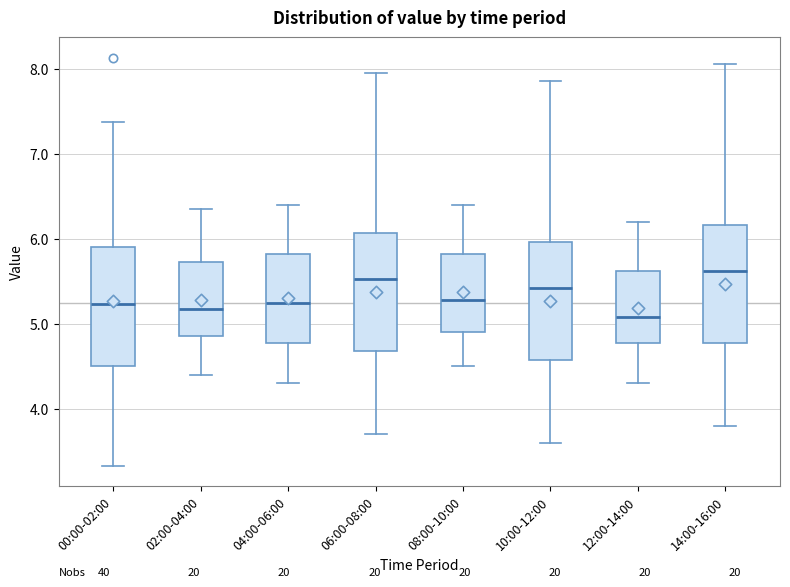

Reading left to right, transcribe this box plot: for each box, give where its median line is, the range the box spans, and where its two whiskers end, as read against the y-axis. The values are not printed on the chart, so give them approximately, as read against the axis.

00:00-02:00: median 5.2, box 4.5 to 5.9, whiskers 3.3 to 7.4
02:00-04:00: median 5.2, box 4.9 to 5.7, whiskers 4.4 to 6.4
04:00-06:00: median 5.3, box 4.8 to 5.8, whiskers 4.3 to 6.4
06:00-08:00: median 5.5, box 4.7 to 6.1, whiskers 3.7 to 8.0
08:00-10:00: median 5.3, box 4.9 to 5.8, whiskers 4.5 to 6.4
10:00-12:00: median 5.4, box 4.6 to 6.0, whiskers 3.6 to 7.9
12:00-14:00: median 5.1, box 4.8 to 5.6, whiskers 4.3 to 6.2
14:00-16:00: median 5.6, box 4.8 to 6.2, whiskers 3.8 to 8.1